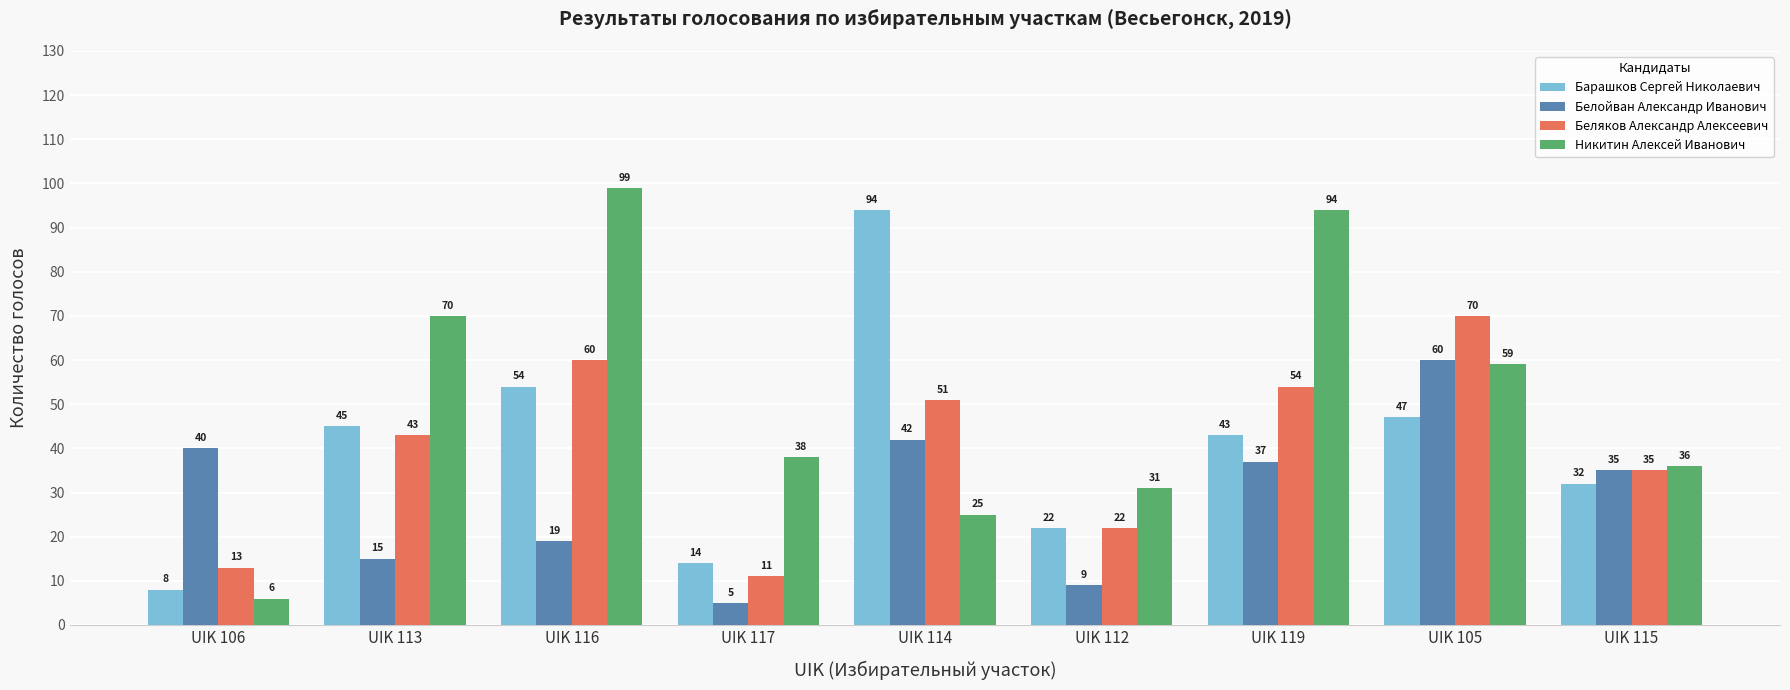

Which series has the largest total across all categories?

Никитин Алексей Иванович